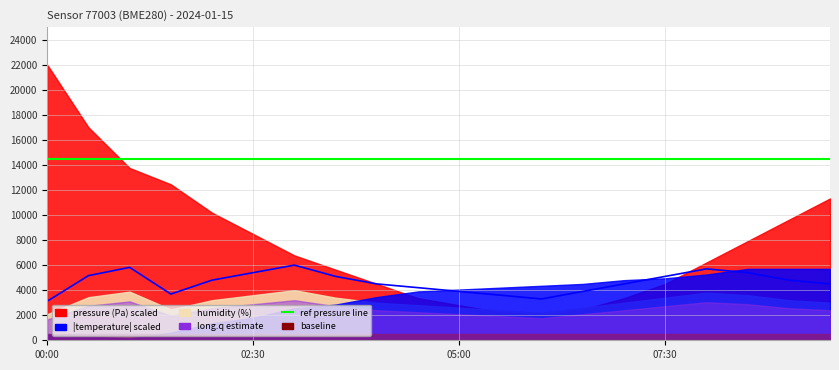

What is the spread (max minus min) of values at 18?

9700.0